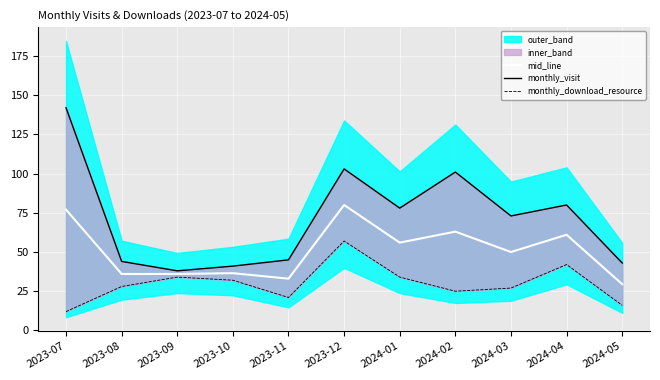

What is the sum of all mid_line values?

558.0